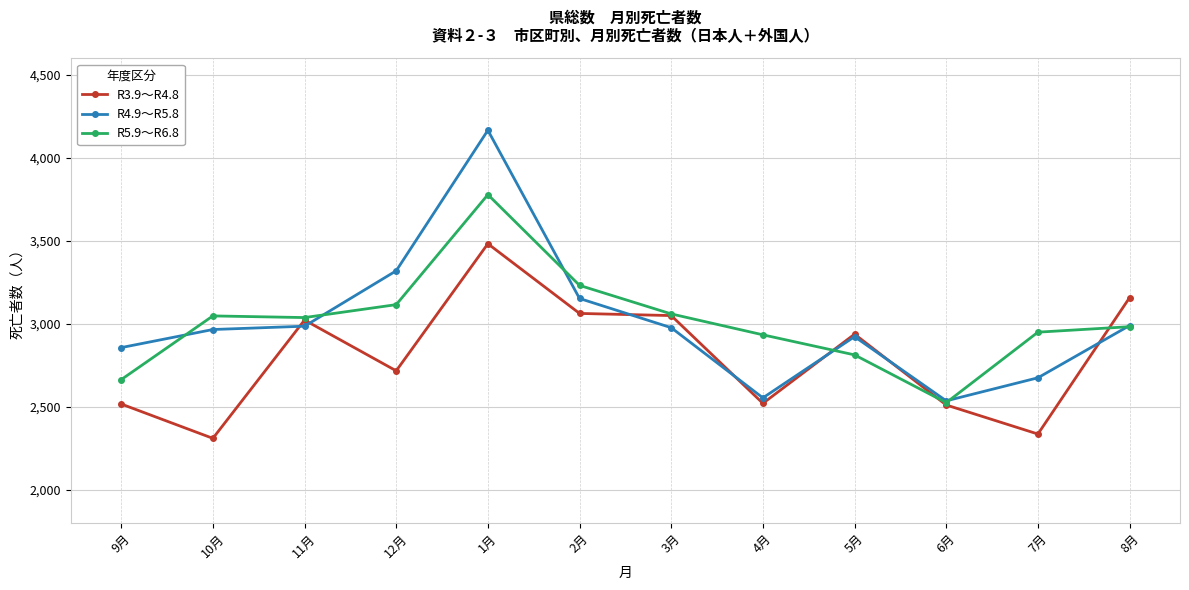

What is the minimum value shown in the chart?

2309